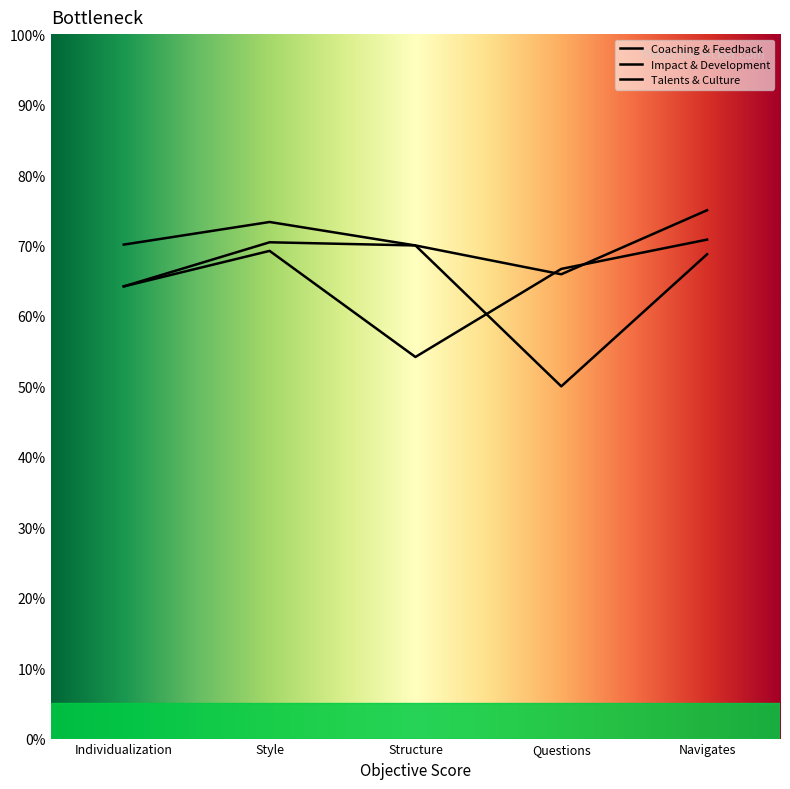

How many lines are shown in the chart?

3